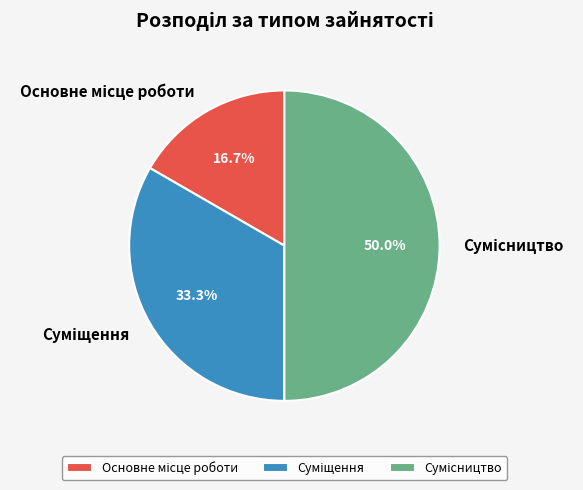

Count the number of slices in the pie.

3